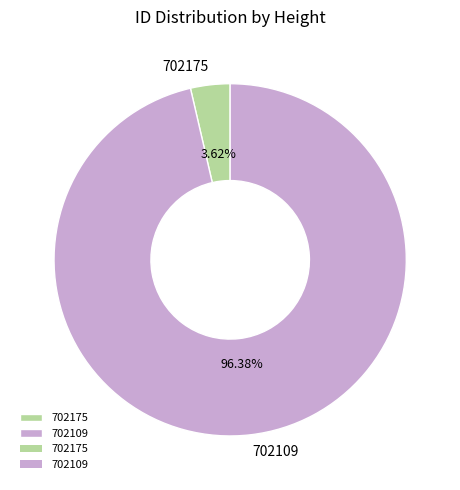

Is it true that 702175 is 14% of the pie?

False